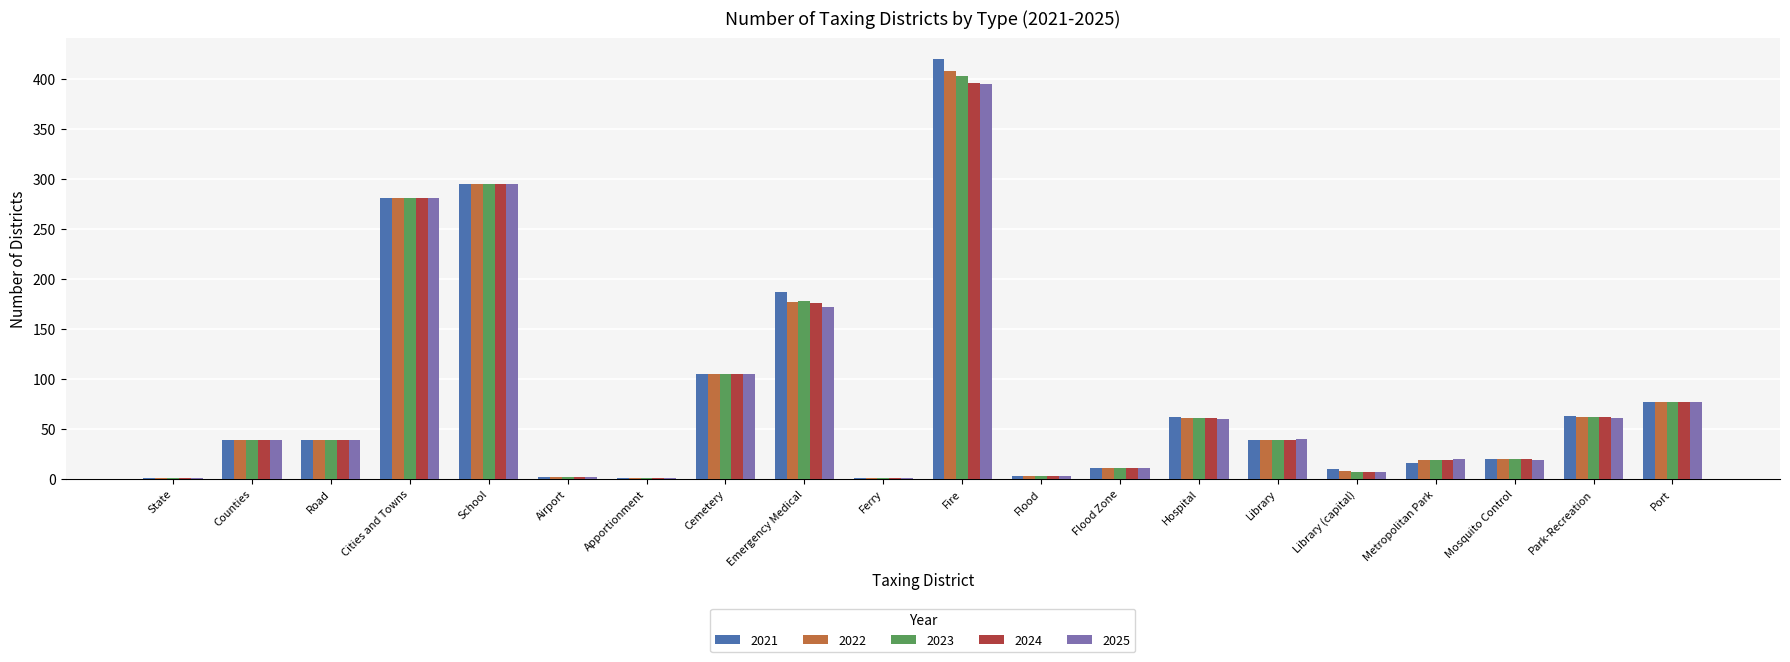

What is the sum of the 2021 values at Park-Recreation and Metropolitan Park?

79